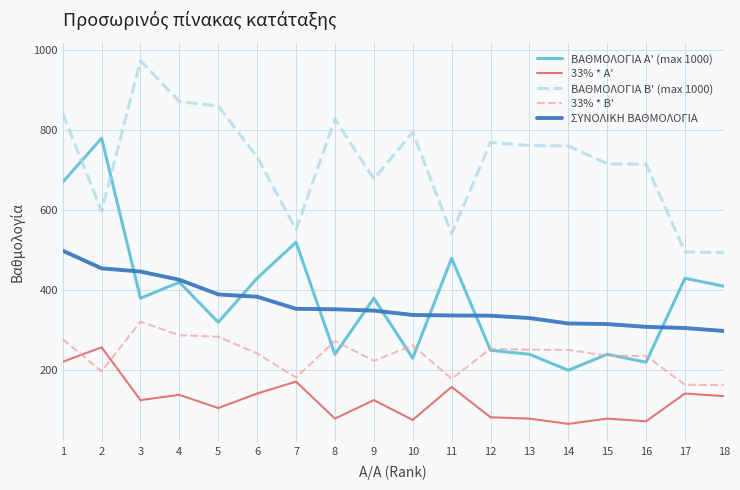

At which label does 33% * B' first exceed 250?

1